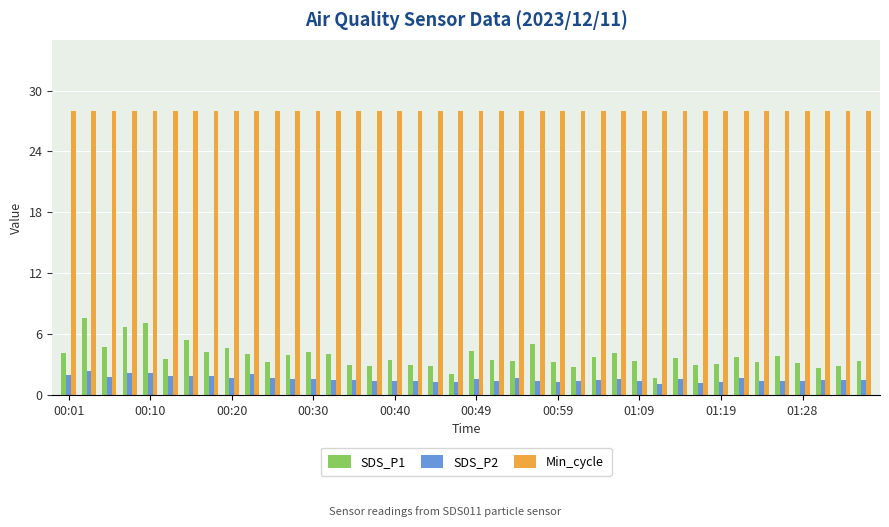

At how many categories does at least one series exceed 22?

40